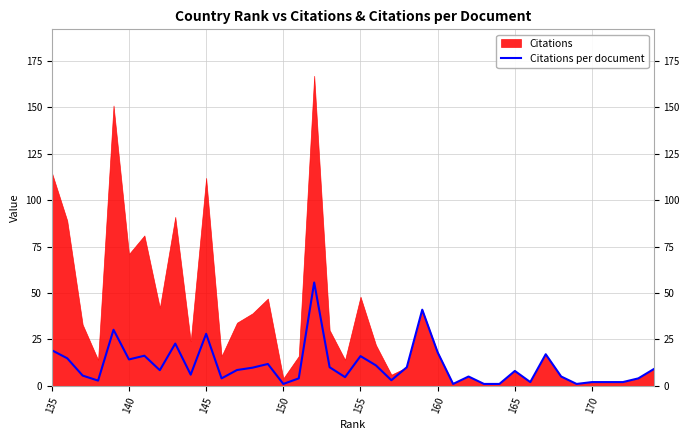

How many interior local valleys (lower than both neighbors) does the data have?

11